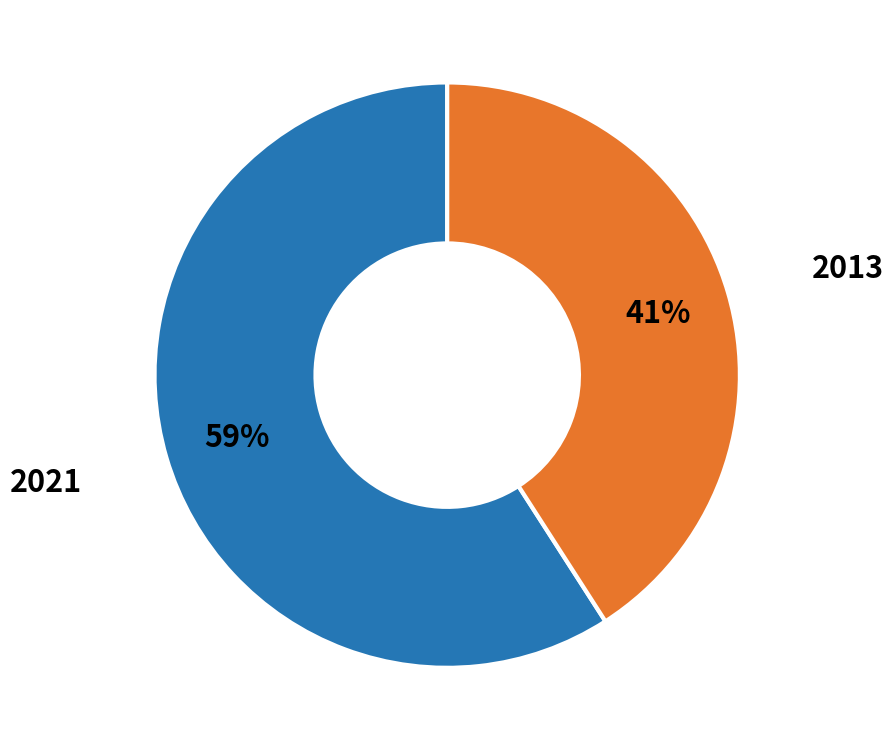

Which has a higher value, 2013 or 2021?

2021